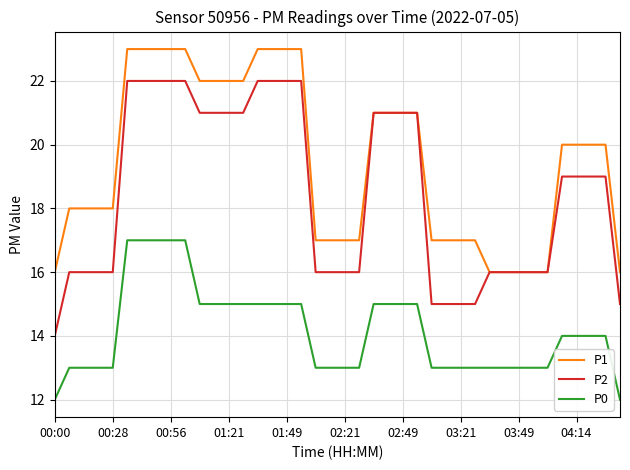

Which series has the largest total across all categories?

P1